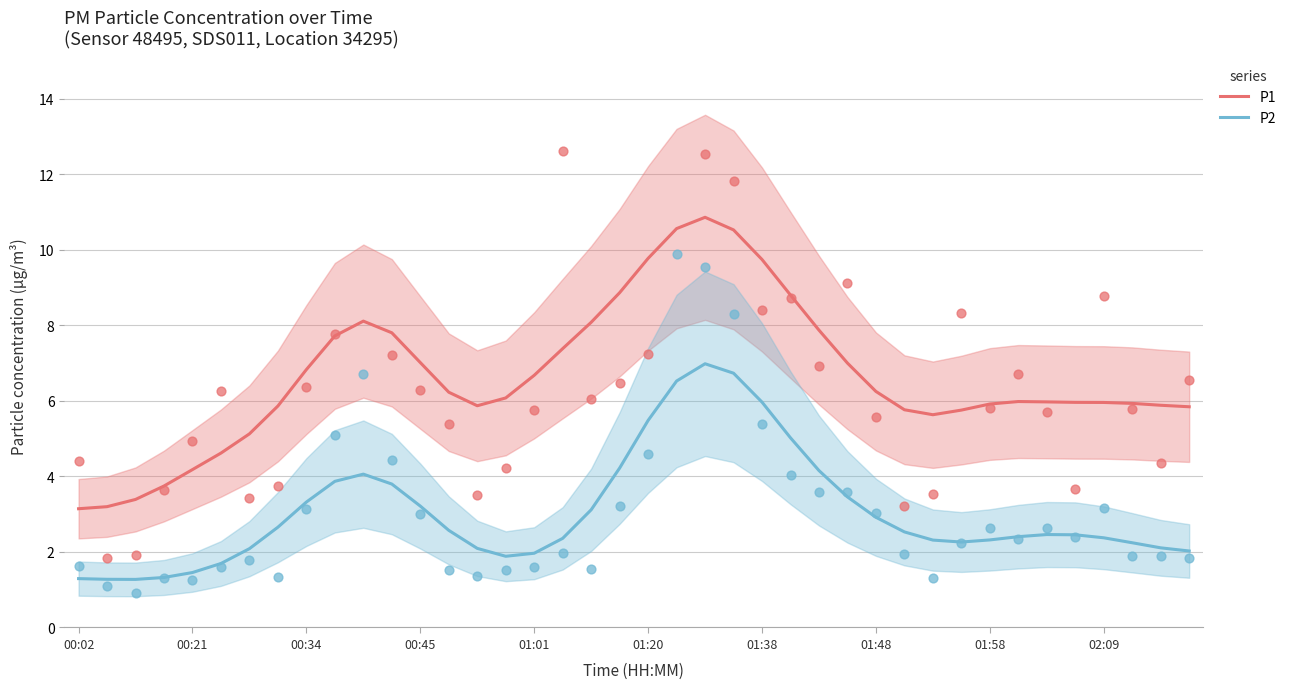

What are all the series names shown in the legend?

P1, P2